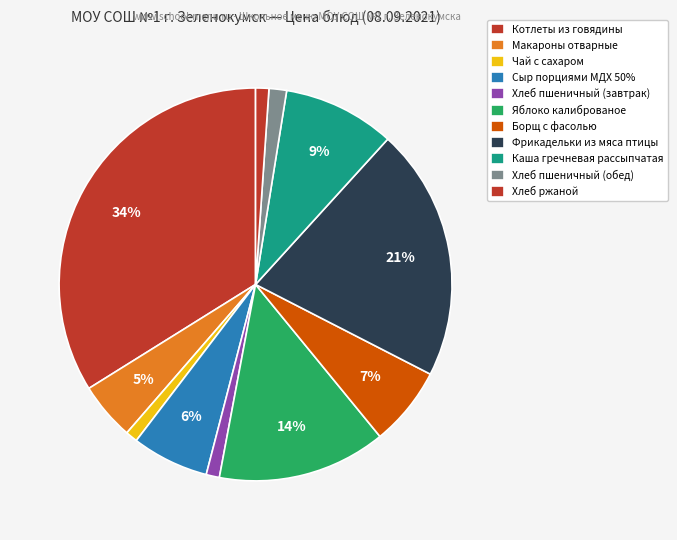

How many segments does this pie chart have?

11